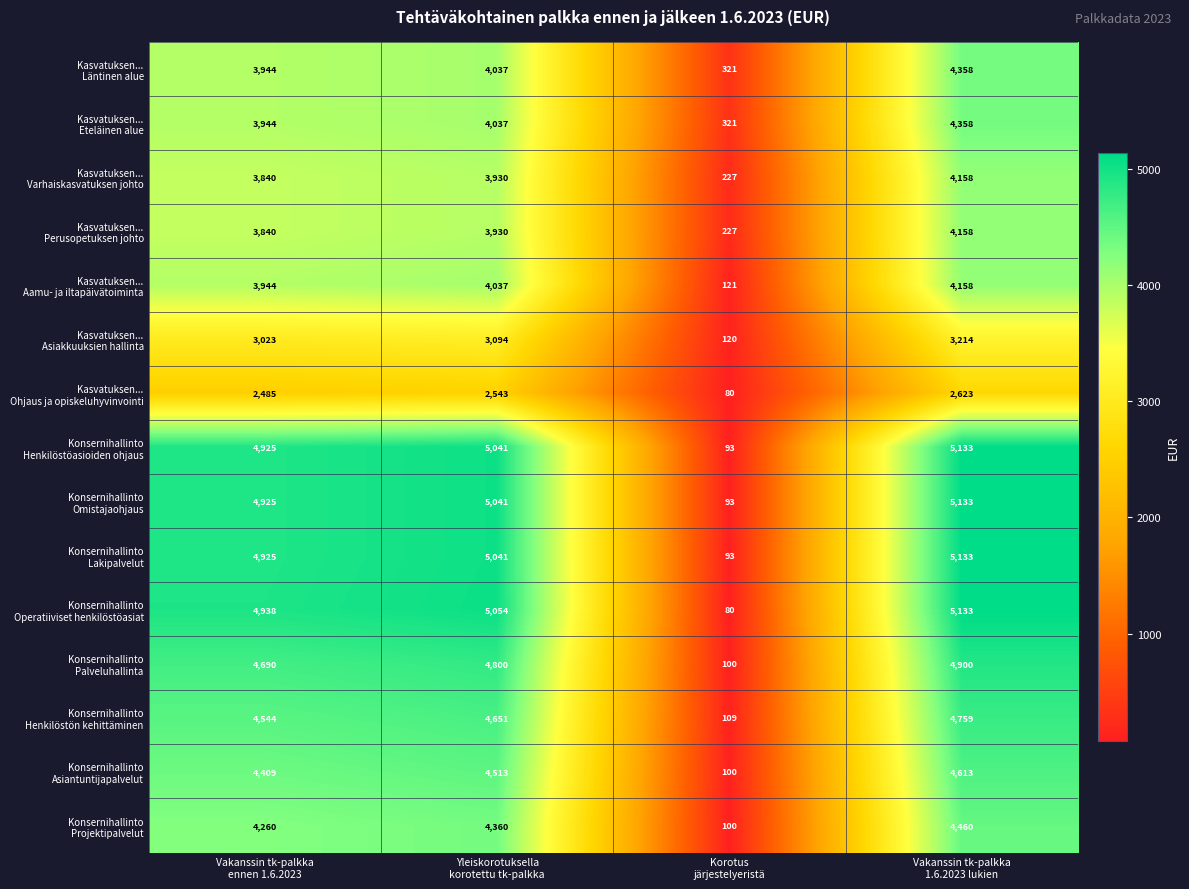

At how many categories does at least one series exceed 1866?

3